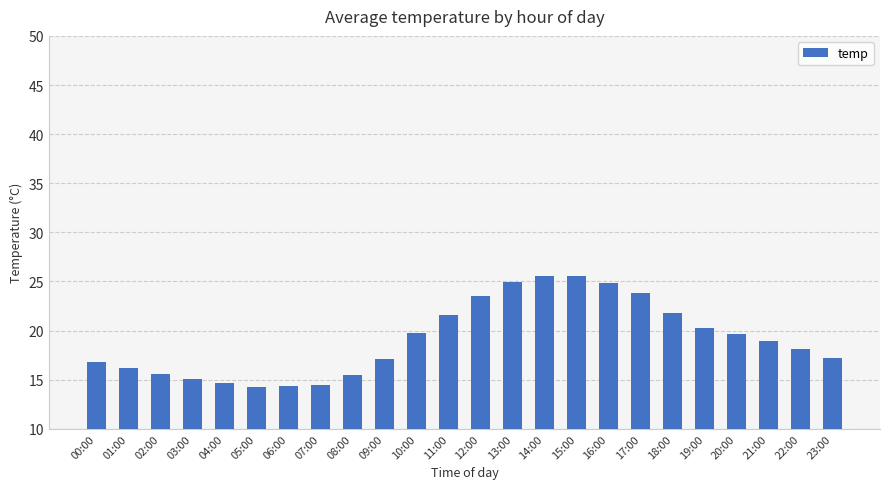

What is the maximum value shown in the chart?

25.6